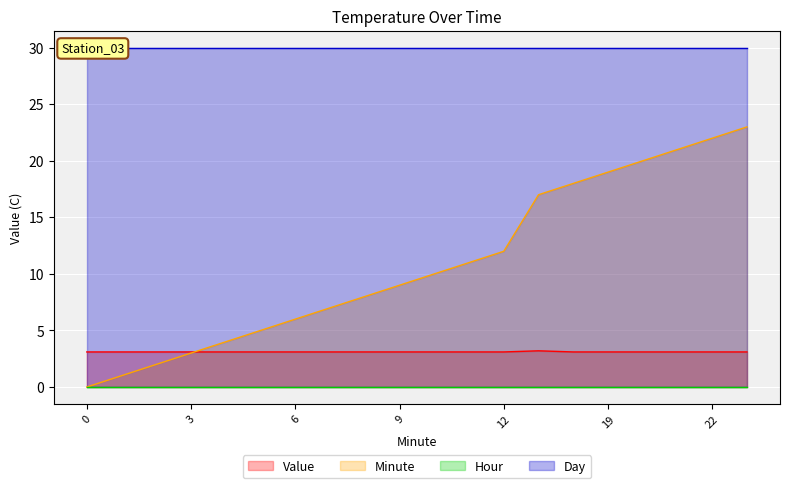

The Minute series shows 0.0 at 0. True or false?

True